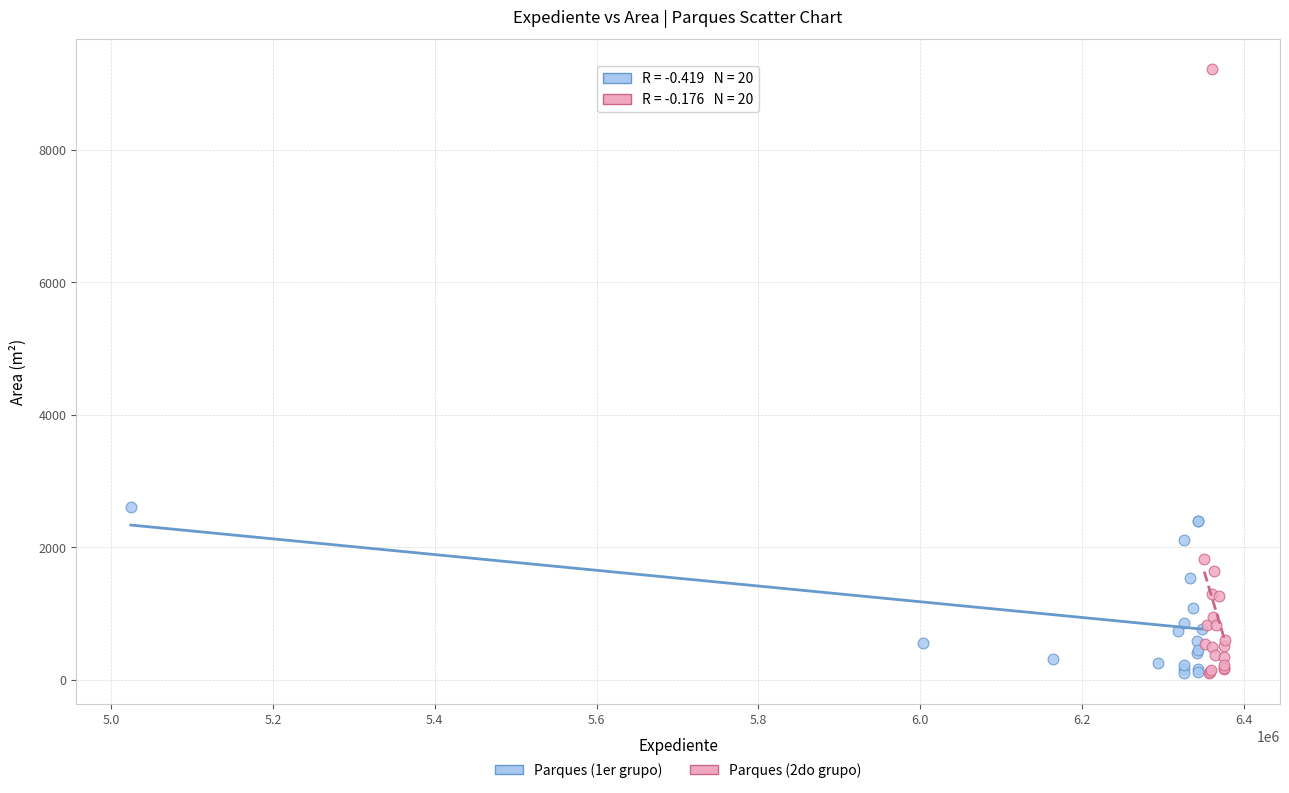

Which series contains the highest Y value?

Parques (2do grupo)